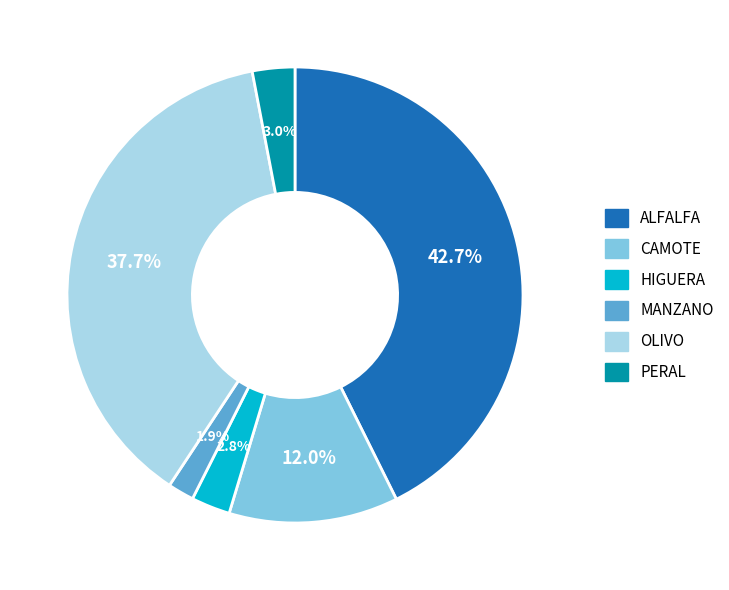

Which slice is the smallest?

MANZANO